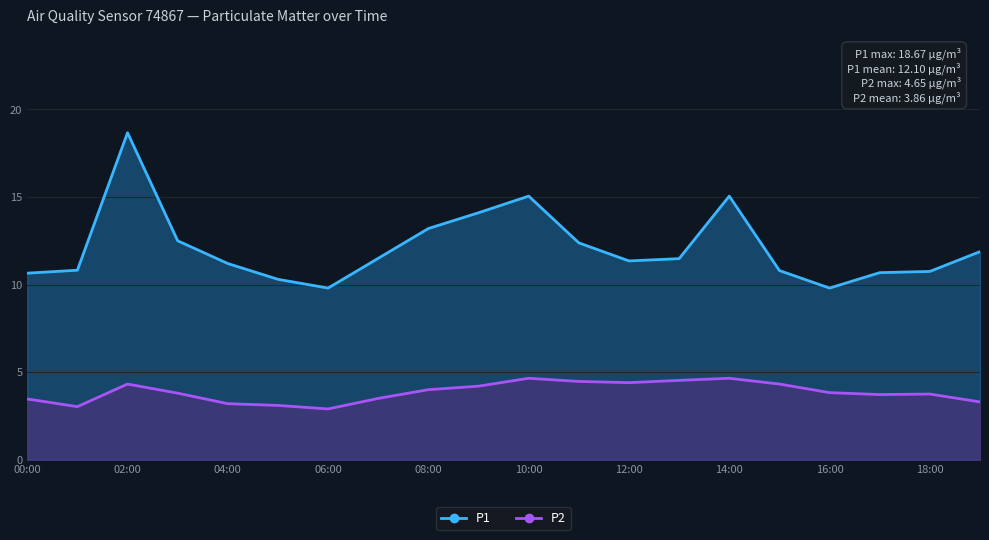

Which series has the largest range (max minus min)?

P1